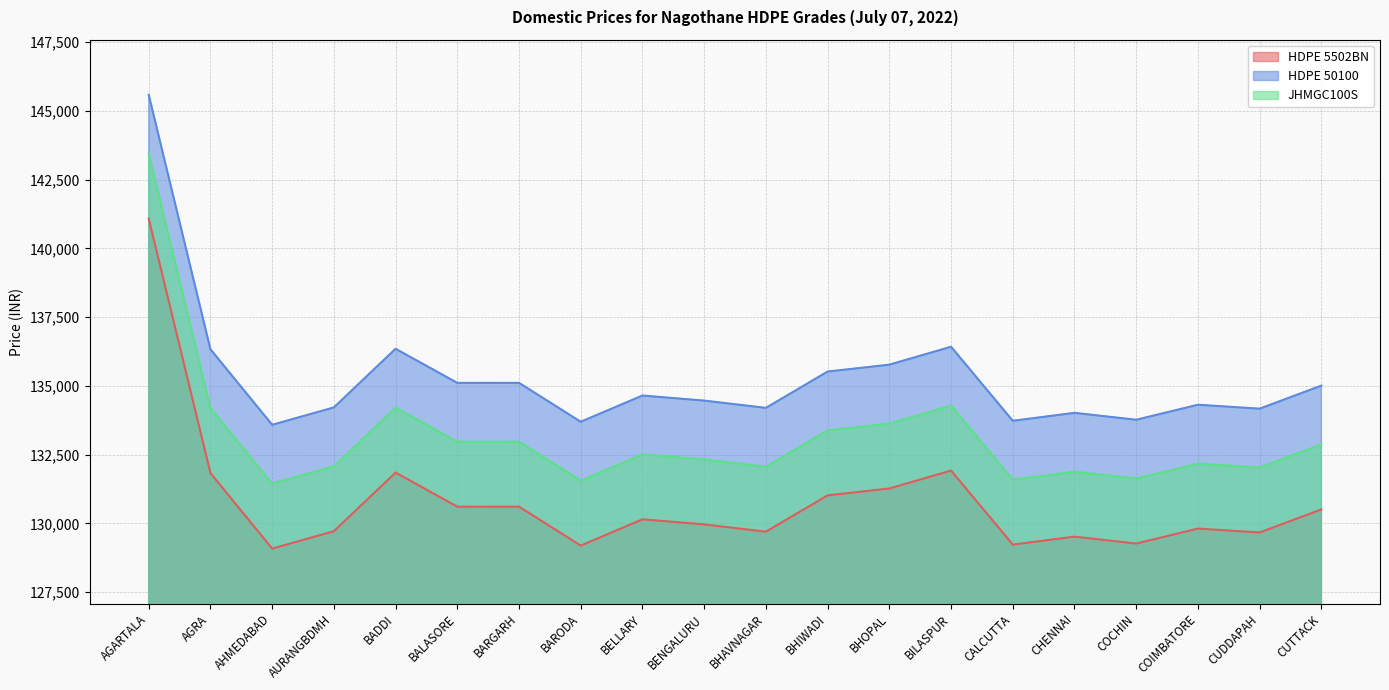

True or false: HDPE 50100 has a value of 134651 at BELLARY.

True